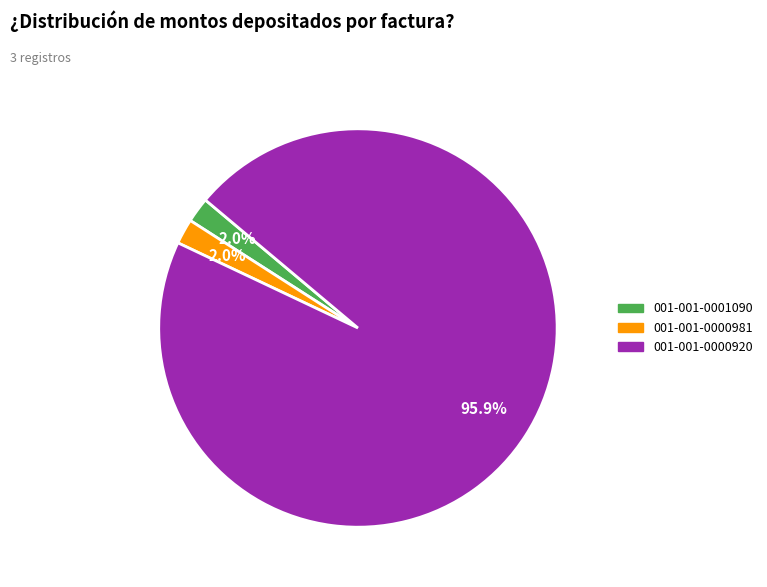

Which slice is the largest?

001-001-0000920